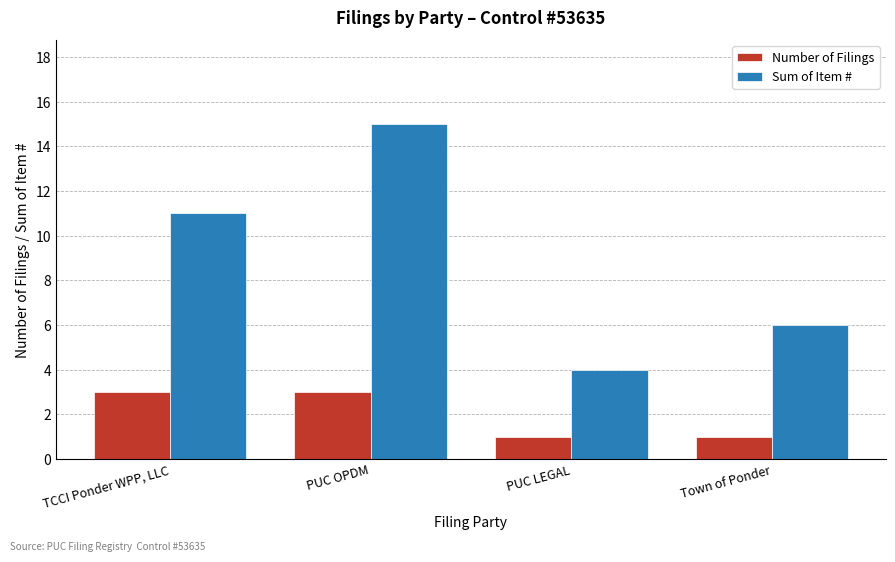

What is the total value across all series at Town of Ponder?

7